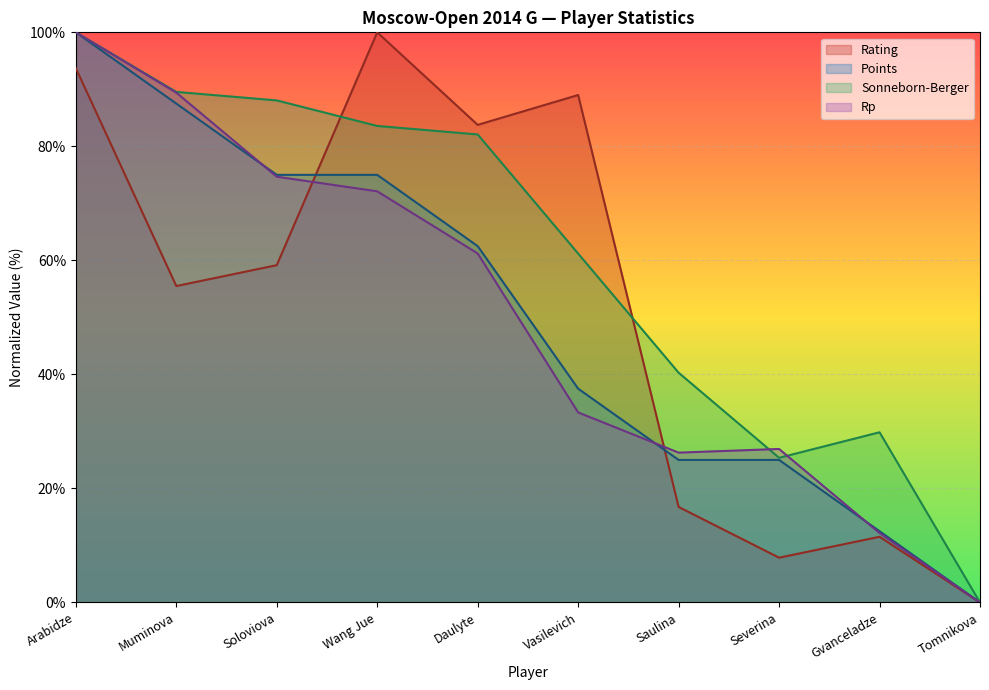

Which category has the highest value in the Rating series?

Wang Jue